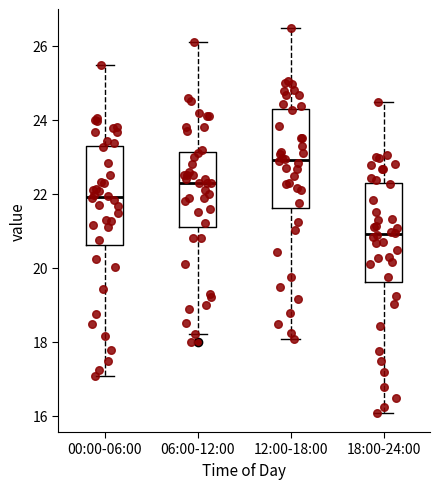

Which box has the lowest median line?

18:00-24:00